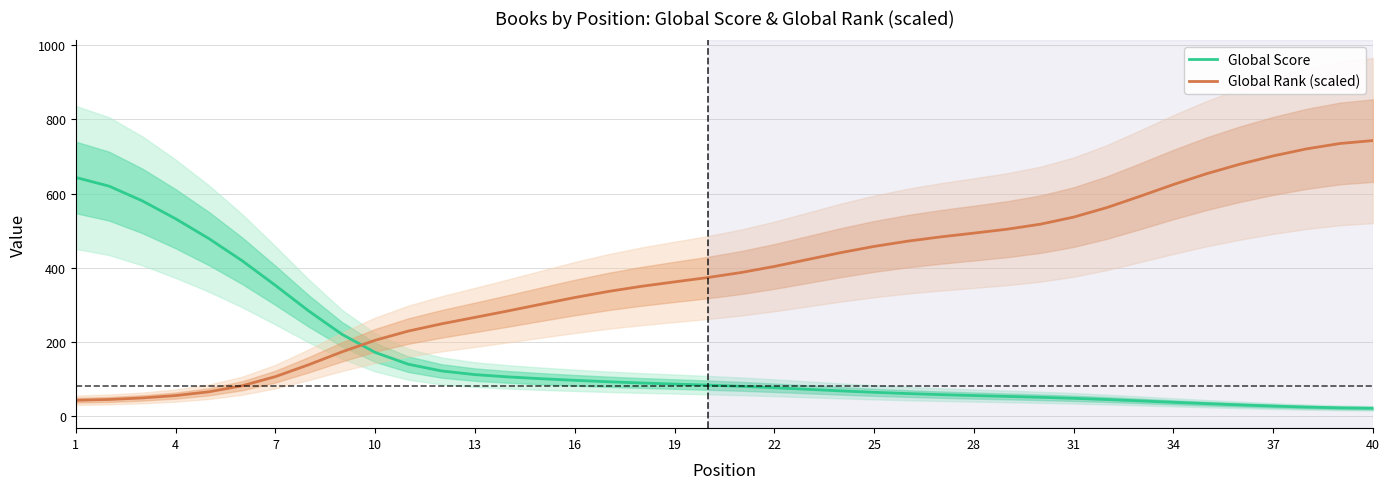

What are all the series names shown in the legend?

Global Score, Global Rank (scaled)